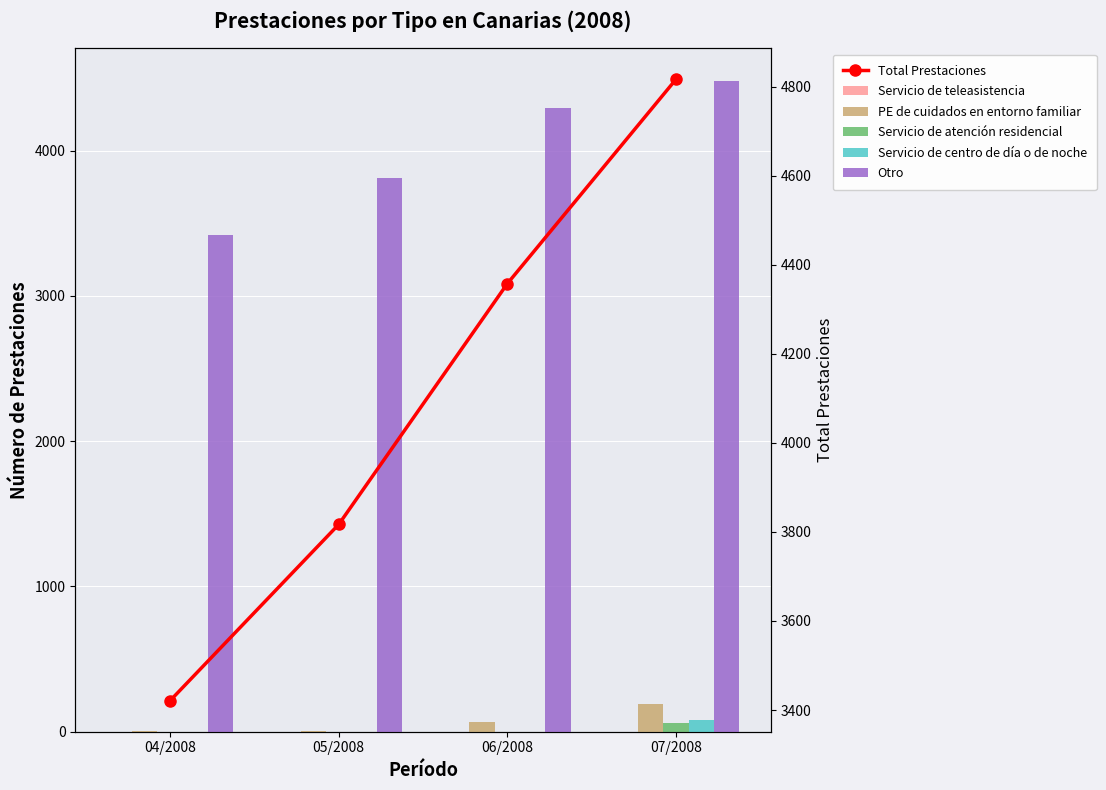

Does the chart contain any negative values?

No